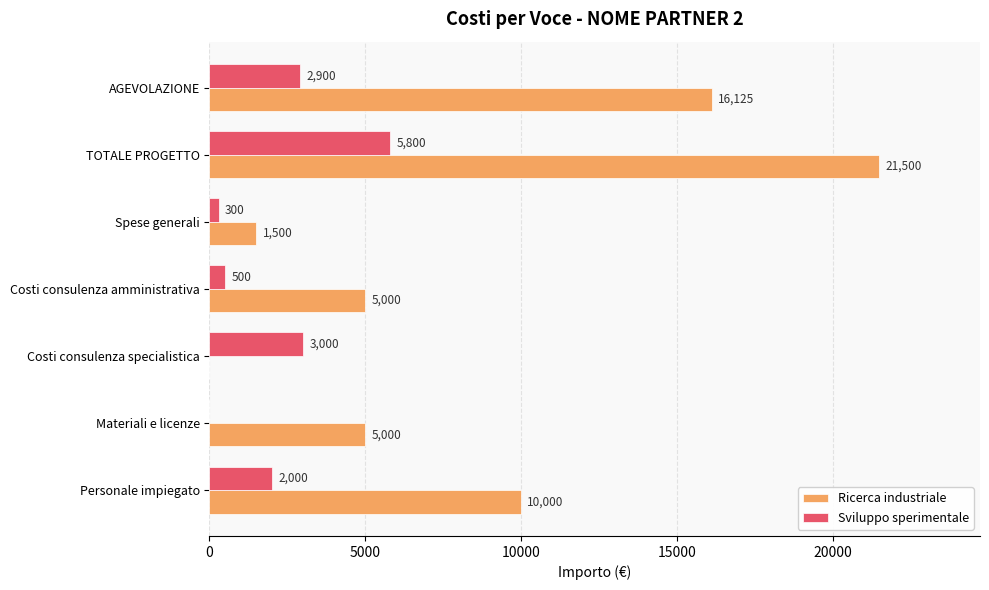

Between Materiali e licenze and Spese generali, which series saw the biggest shift?

Ricerca industriale